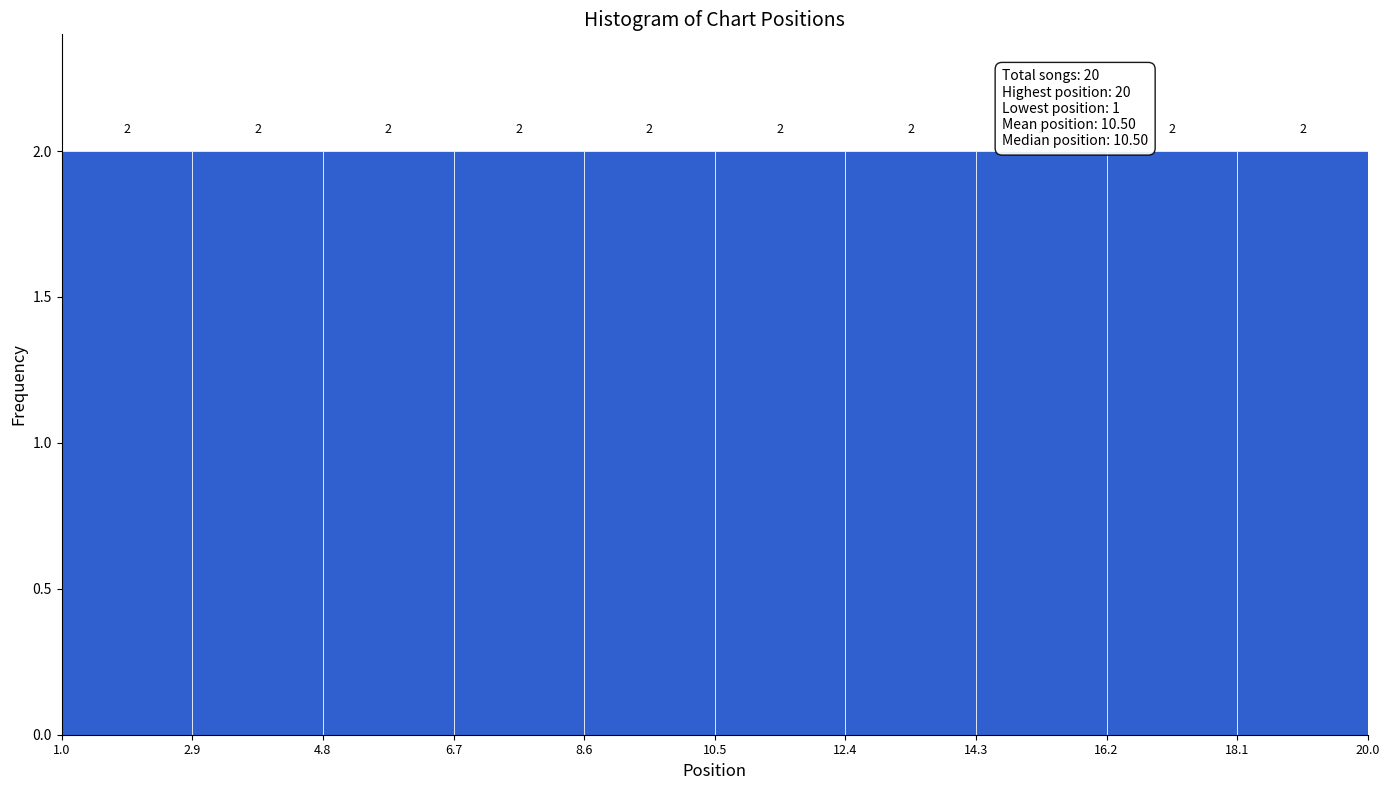

Reading left to right, transcribe this chart: for each bar, give the range it covers on the x-axis and its height.

1.0 to 2.9: 2
2.9 to 4.8: 2
4.8 to 6.7: 2
6.7 to 8.6: 2
8.6 to 10.5: 2
10.5 to 12.4: 2
12.4 to 14.3: 2
14.3 to 16.2: 2
16.2 to 18.1: 2
18.1 to 20.0: 2